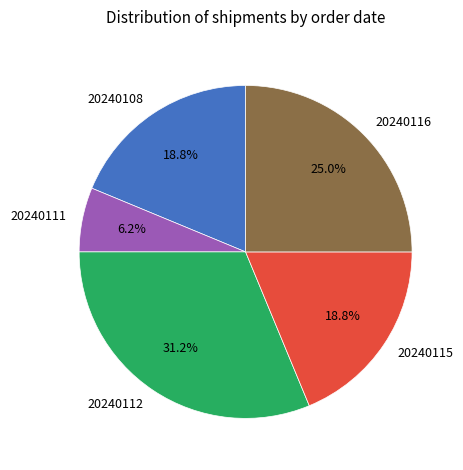

What portion of the pie excludes 20240112?

68.8%